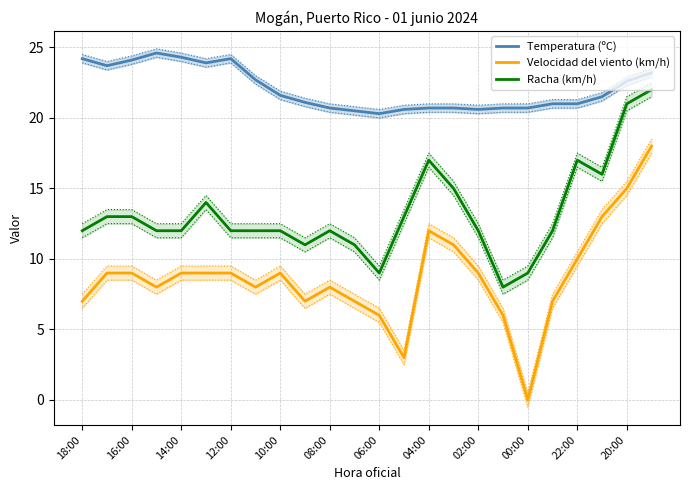

The Velocidad del viento (km/h) series shows 9.0 at 12:00. True or false?

True